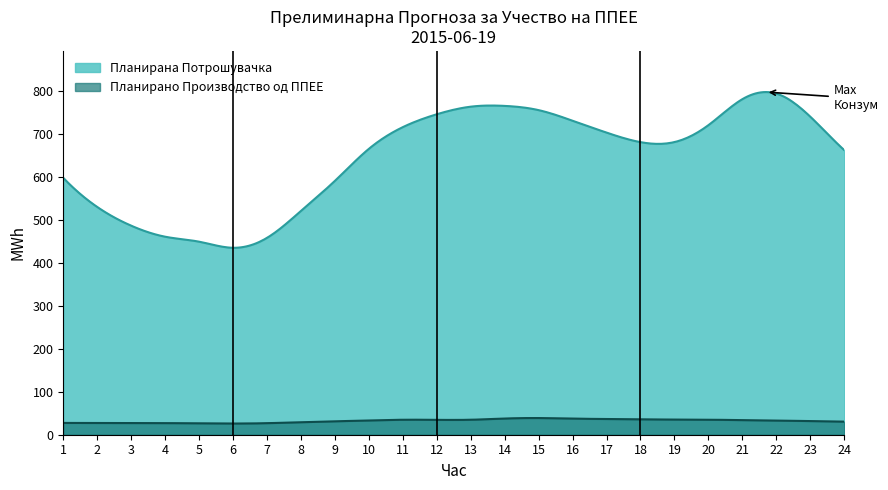

What is the sum of all Планирано Производство од ППЕЕ values?

9701.7